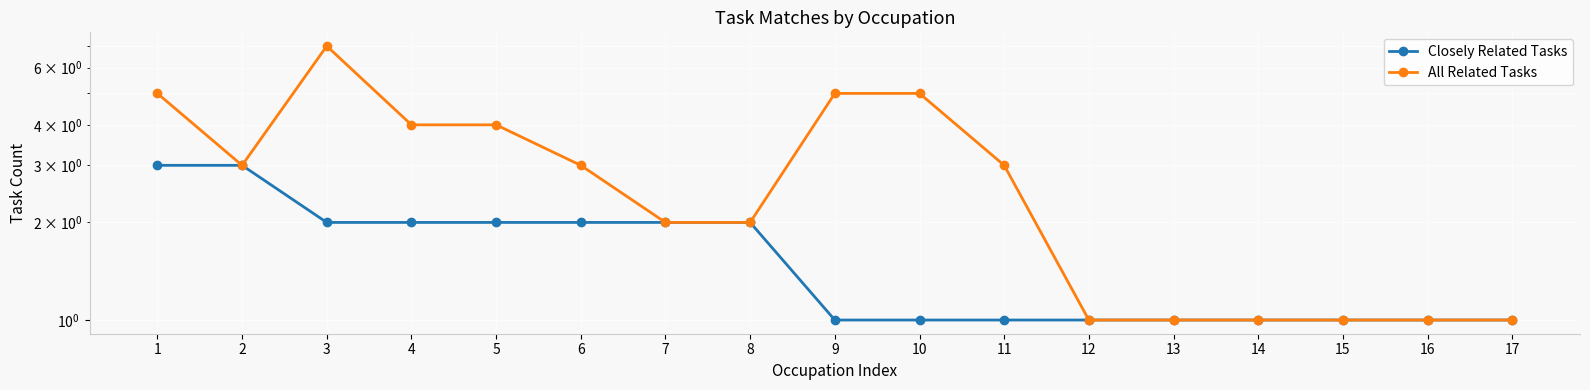

What are all the series names shown in the legend?

Closely Related Tasks, All Related Tasks